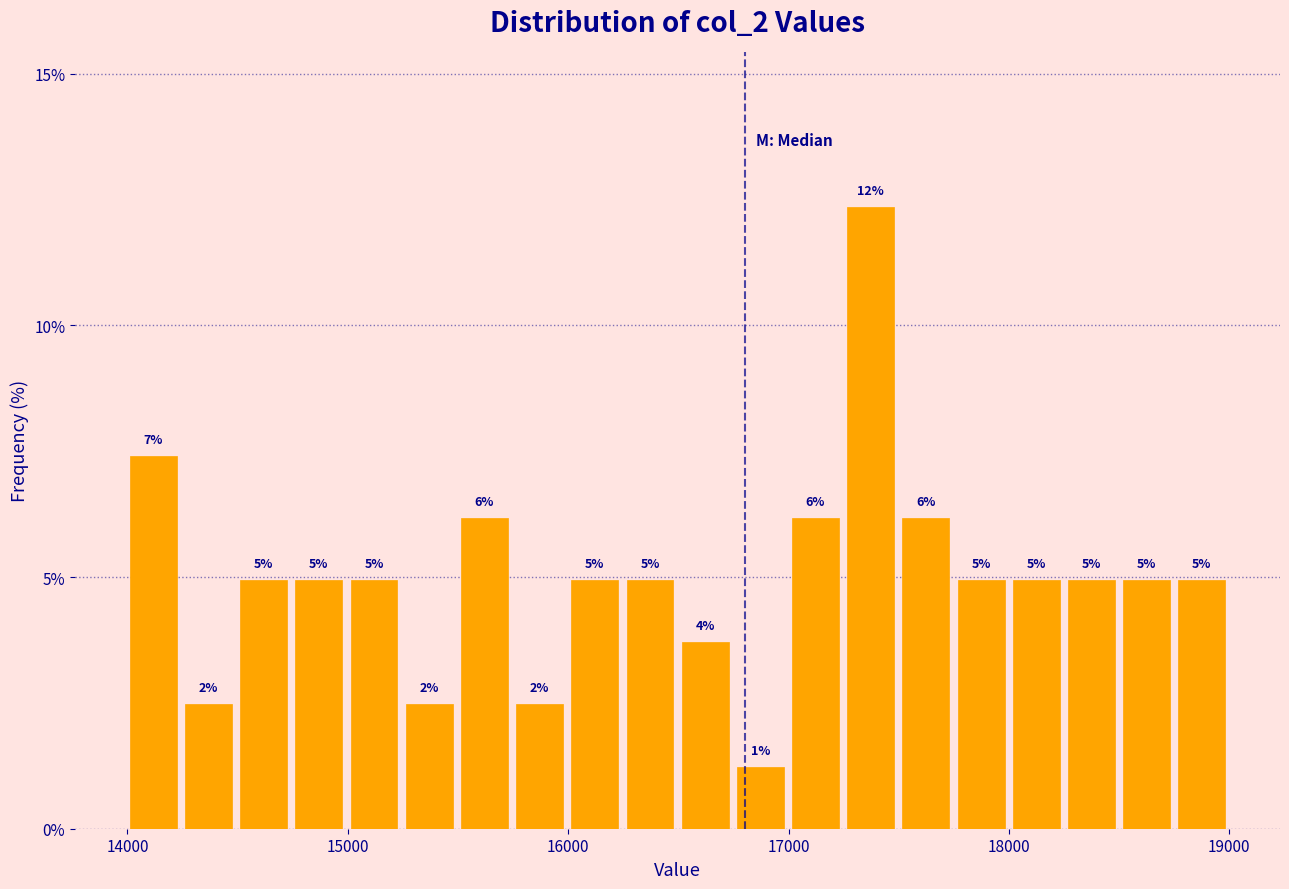

Around what value on the x-axis is the tallest bar? Give the approximate position of its centre, as read against the axis.

17400